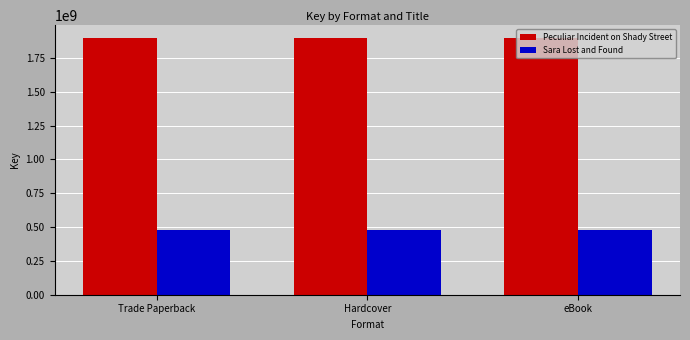

Reading left to right, what are all the values shown in this chart?

Peculiar Incident on Shady Street: 1896397999	1896397999	1896397999
Sara Lost and Found: 481480176	481480176	481480176